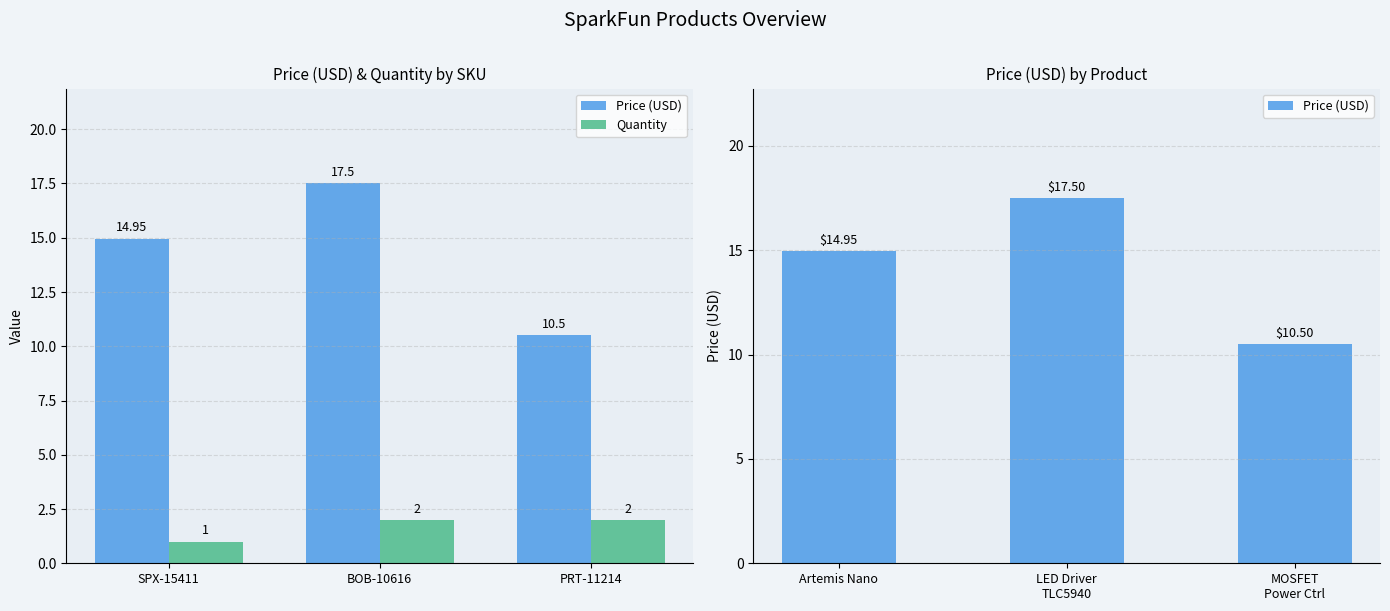

True or false: Price (USD) has a value of 14.1 at MOSFET Power Ctrl.

False